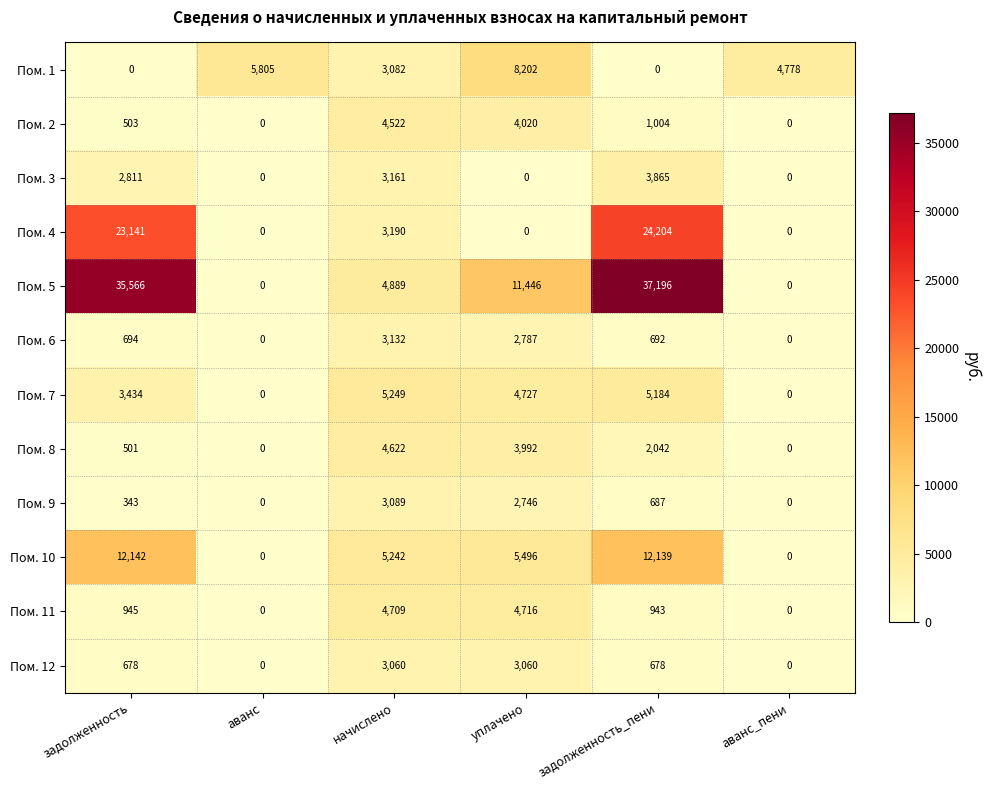

What is the difference between the Пом. 10 values at аванс_пени and задолженность_пени?

12139